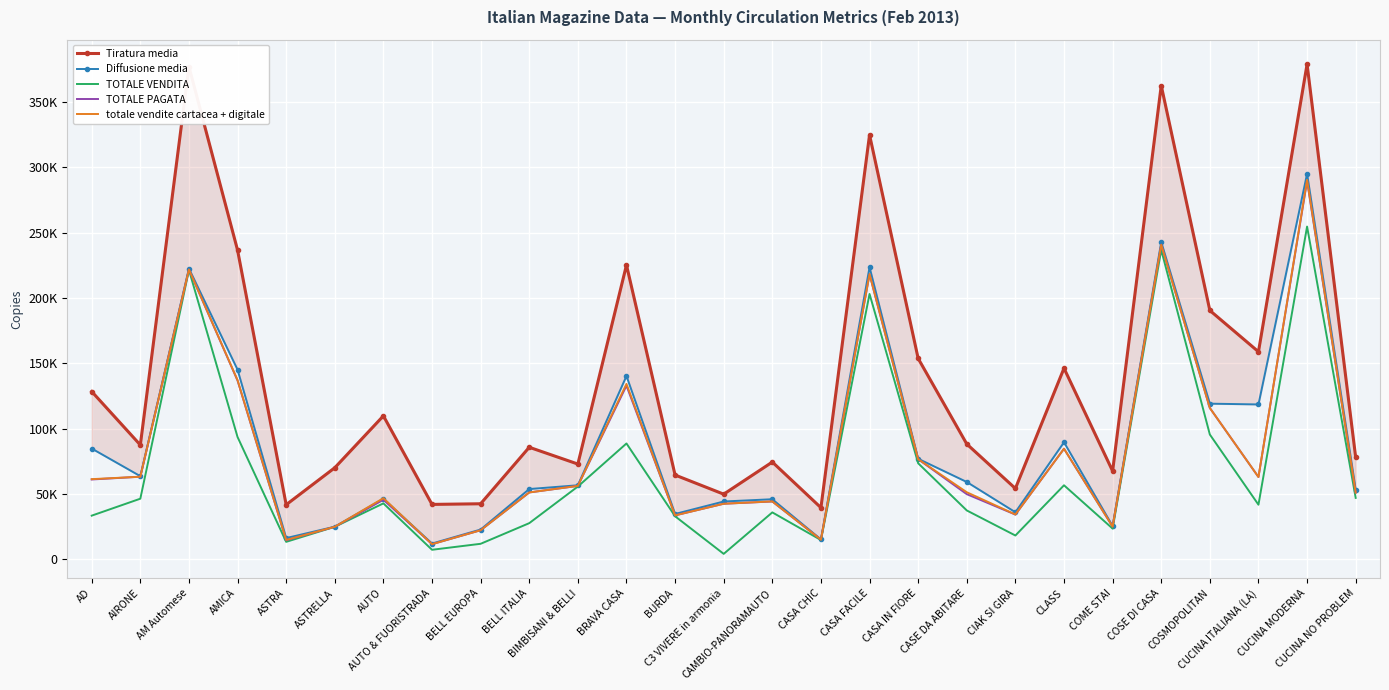

In TOTALE VENDITA, how many points are lower than both neighbors (excluding endpoints)?

7